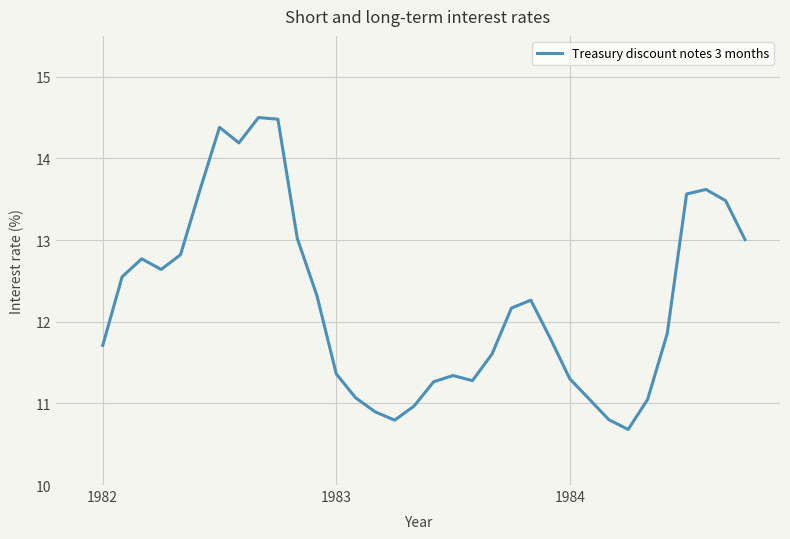

What is the minimum value shown in the chart?

10.7